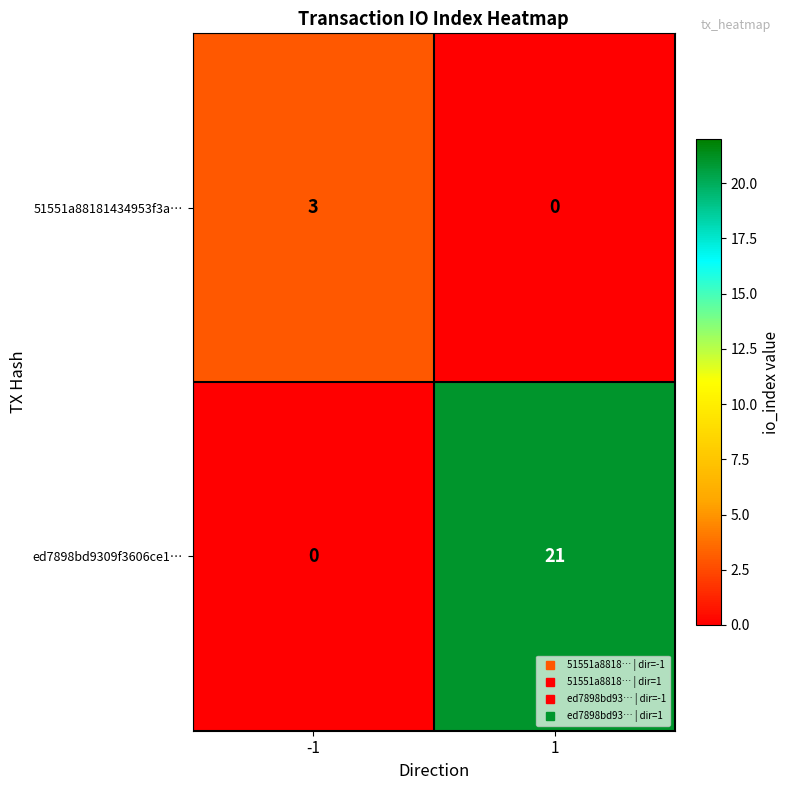

What is the sum of the ed7898bd9309f3606ce1… values at -1 and 1?

21